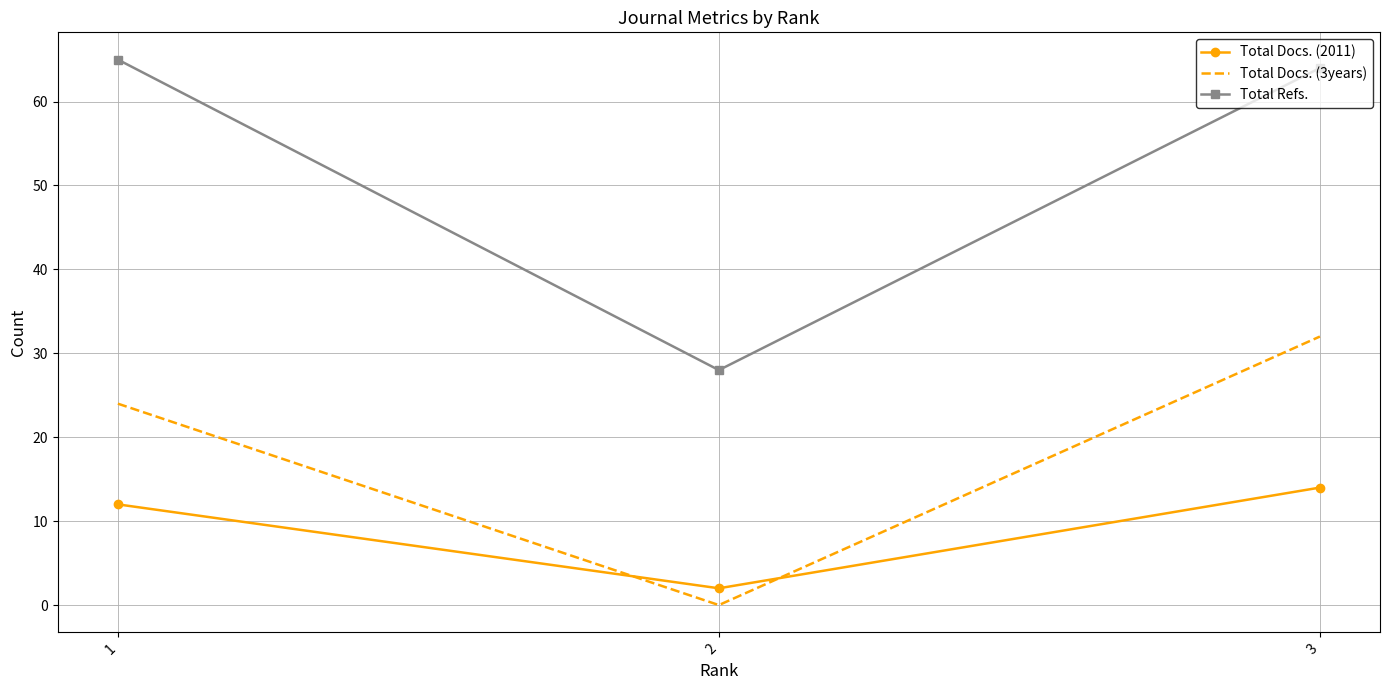

Is it true that Total Docs. (2011) equals 12 at 1?

True